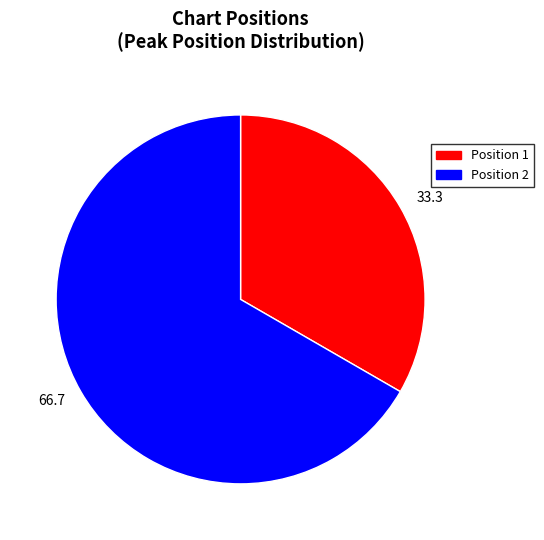

Between Position 2 and Position 1, which is larger?

Position 2